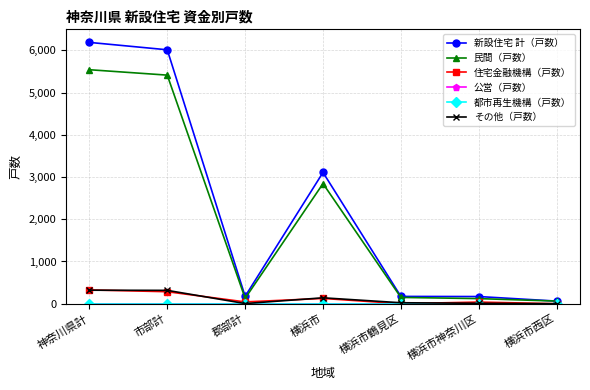

Does the chart have visible grid lines?

Yes